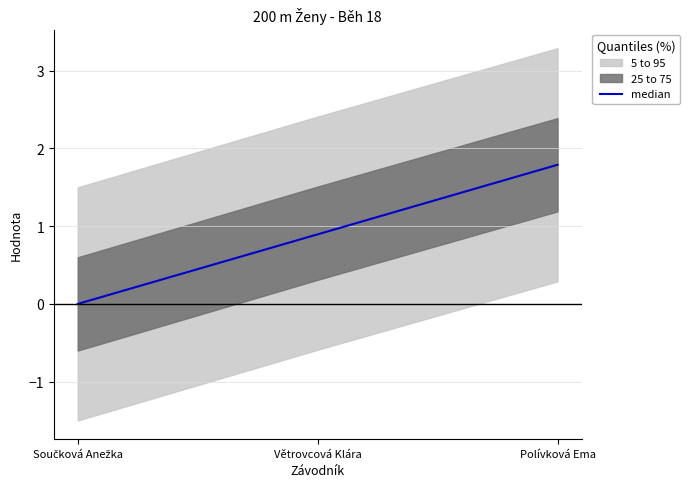

What is the change in value from Součková Anežka to Větrovcová Klára?

+0.9